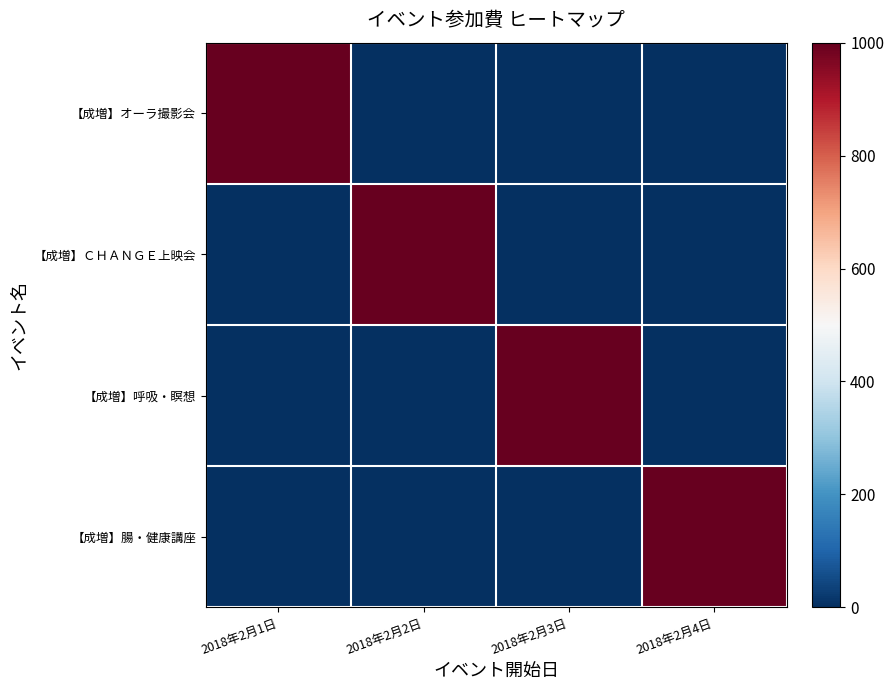

List the series in order of their peak value, lowest first.

【成増】オーラ撮影会, 【成増】ＣＨＡＮＧＥ上映会, 【成増】呼吸・瞑想, 【成増】腸・健康講座